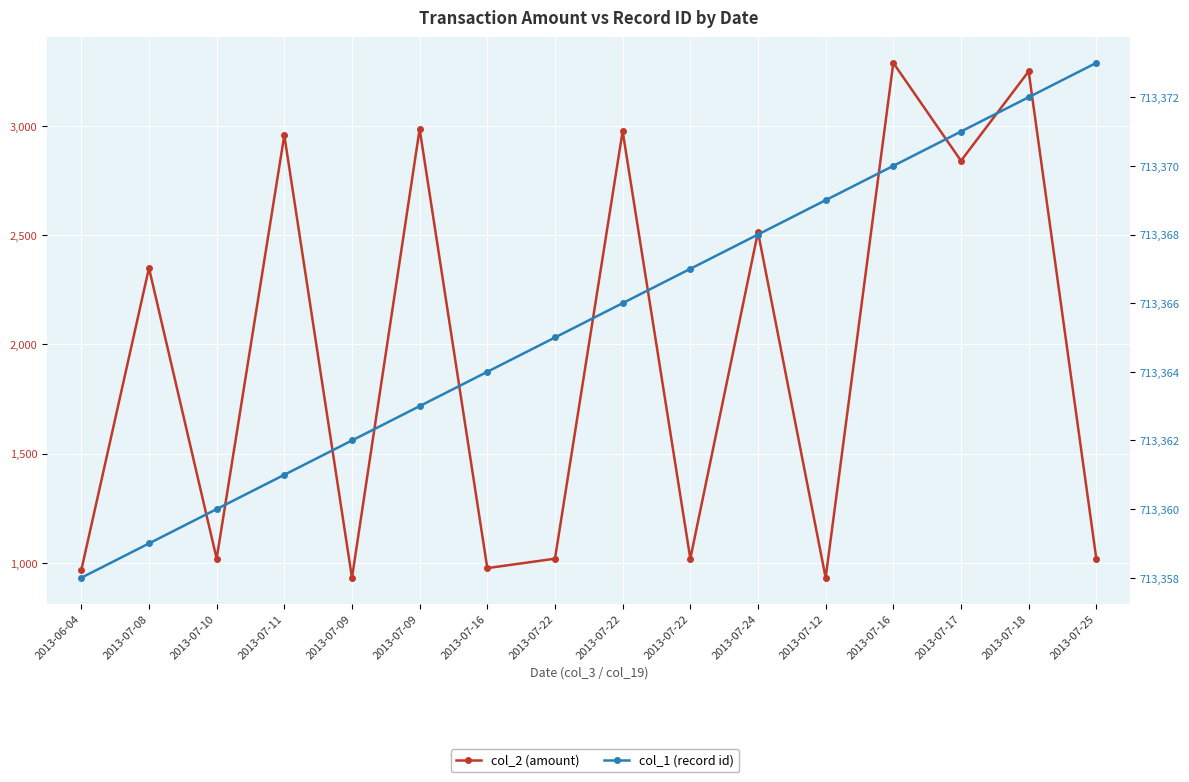

At which label is col_1 (record id) closest to 713365?

2013-07-22